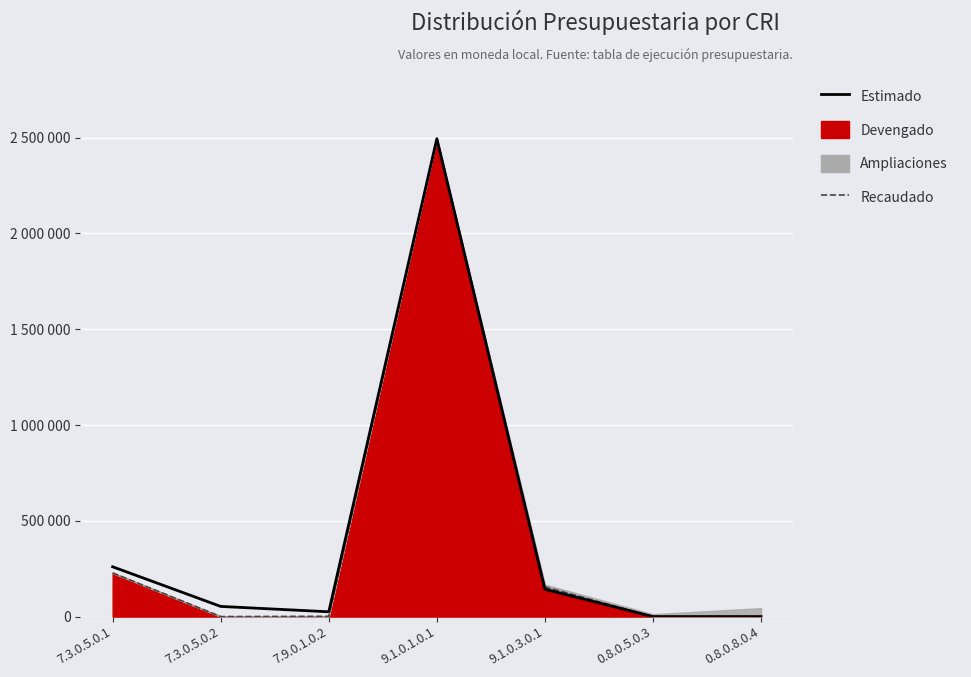

Which has a higher value, 7.9.0.1.0.2 or 9.1.0.3.0.1?

9.1.0.3.0.1